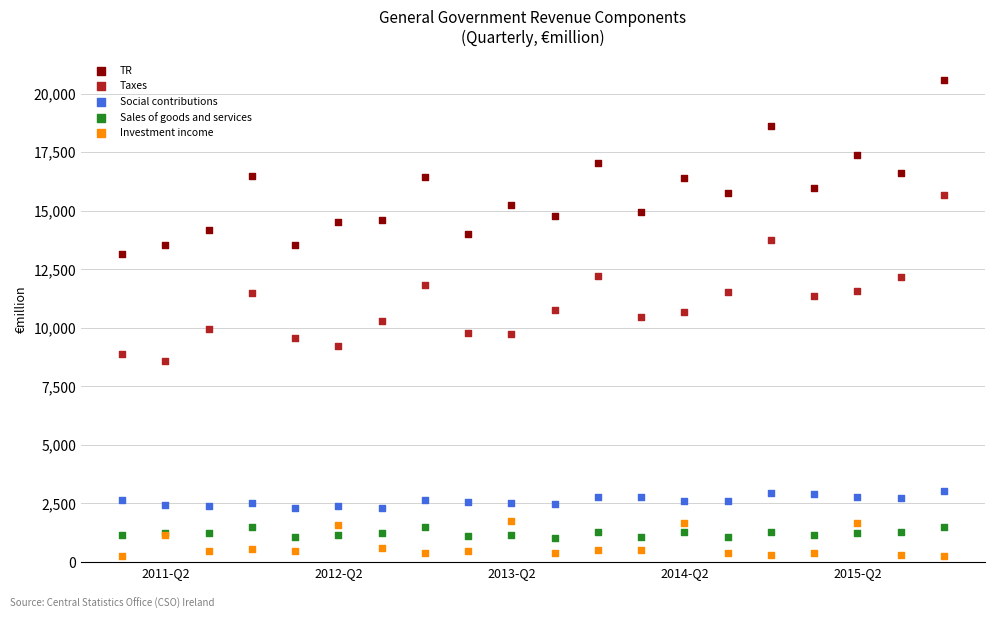

What is the X range (max minus min) for the scatter plot?

19